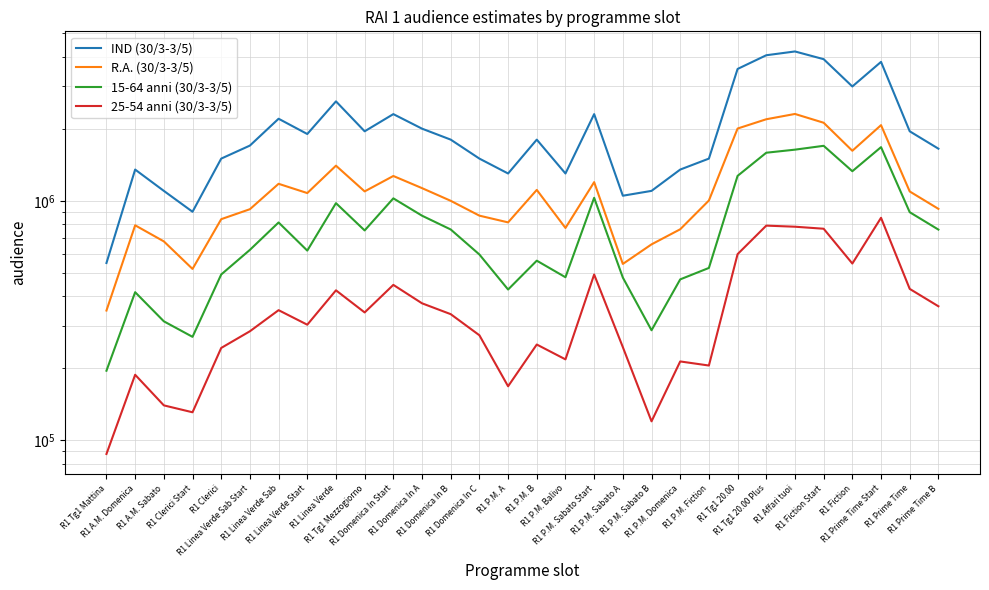

Is the value of R.A. (30/3-3/5) at R1 Linea Verde Sab greater than the value of IND (30/3-3/5) at R1 A.M. Sabato?

Yes